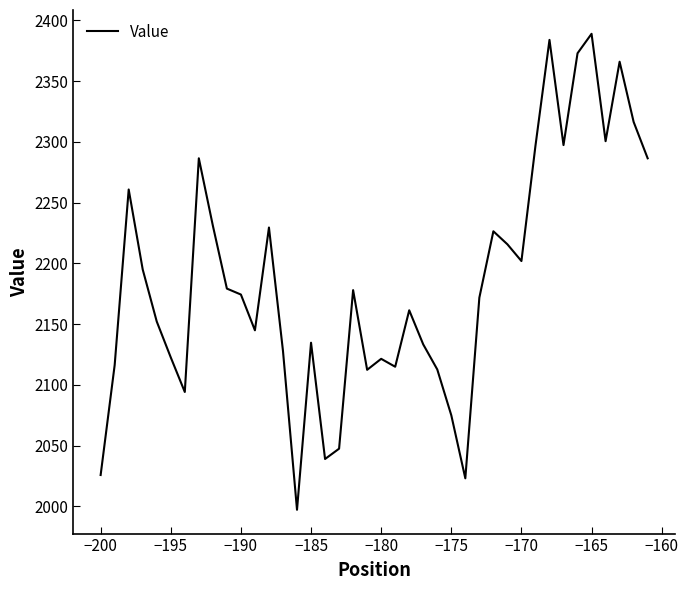

What is the smallest value displayed?

1997.1